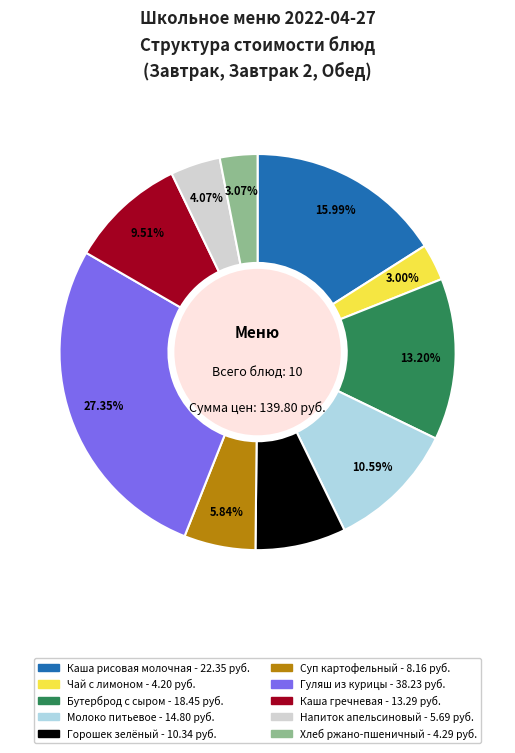

How many segments does this pie chart have?

10